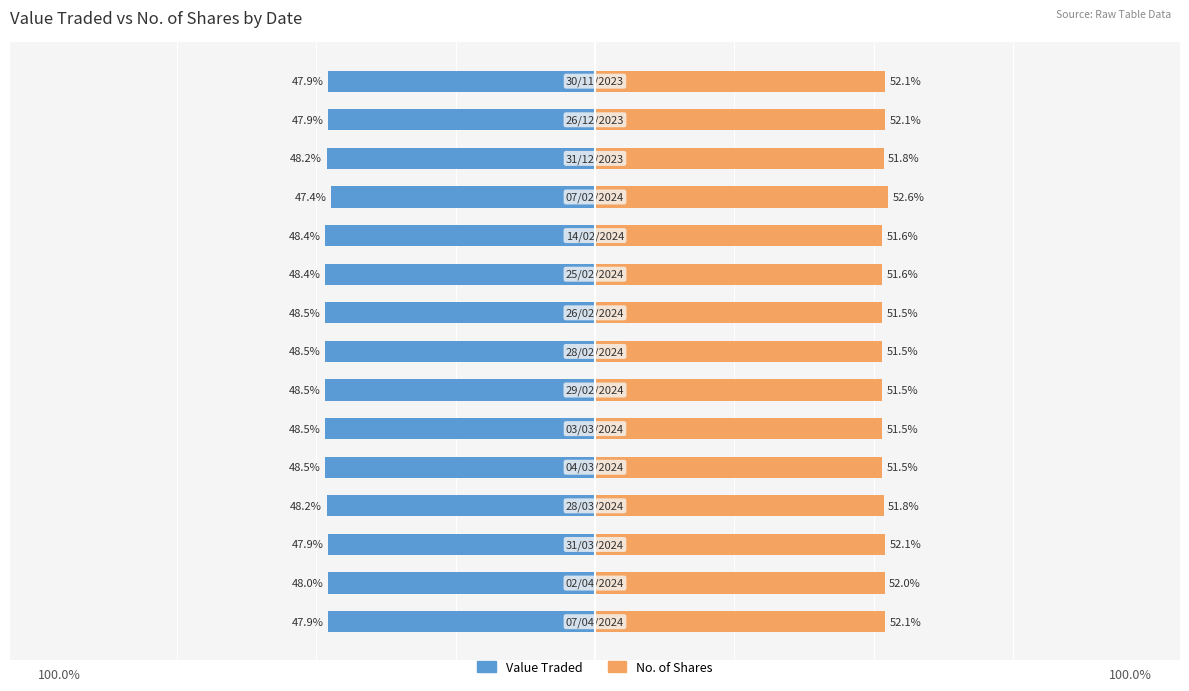

What is the average value of the Value Traded series?

-48.2